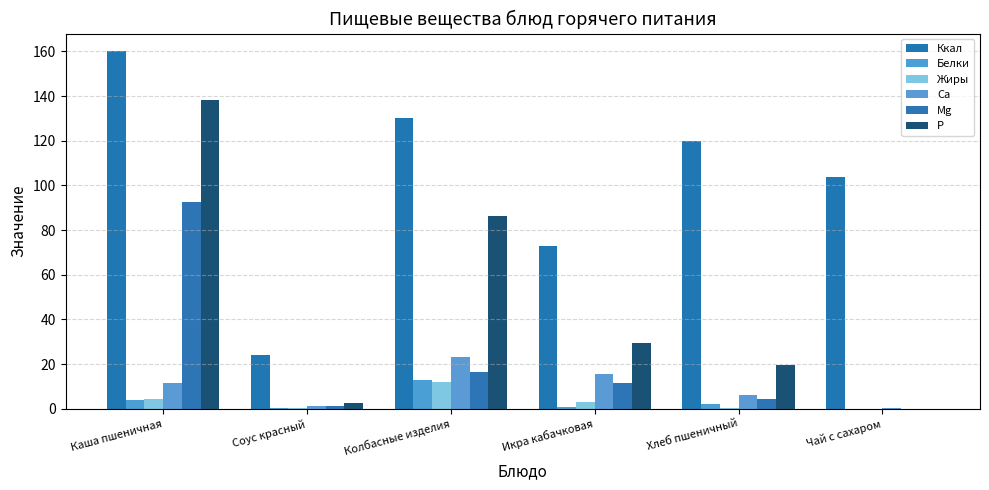

Is it true that Белки equals 4.2 at Колбасные изделия?

False